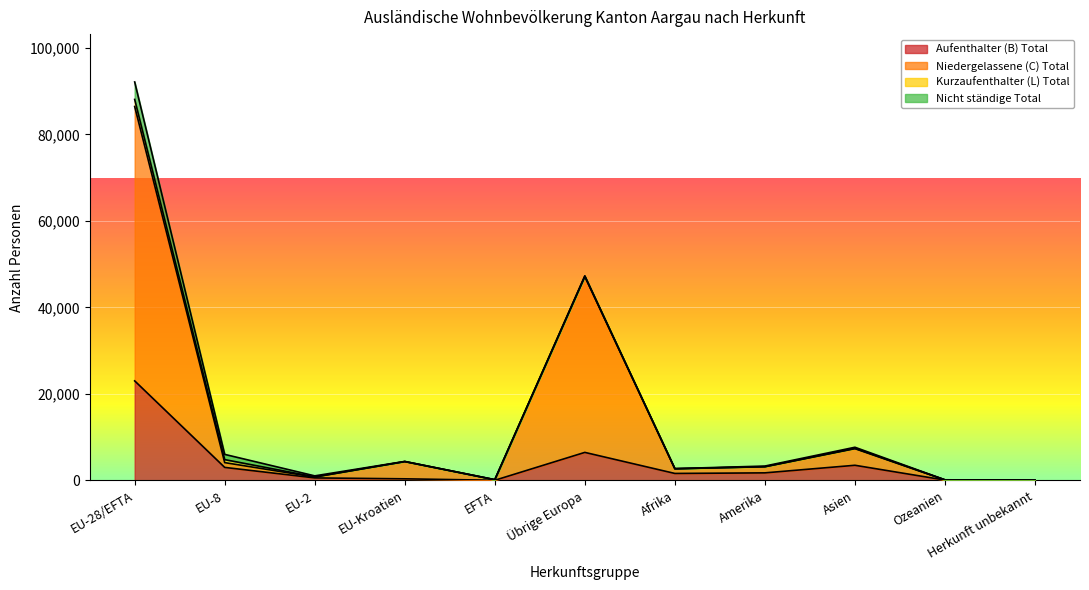

Is the value of Niedergelassene (C) Total at EU-28/EFTA greater than the value of Aufenthalter (B) Total at Herkunft unbekannt?

Yes